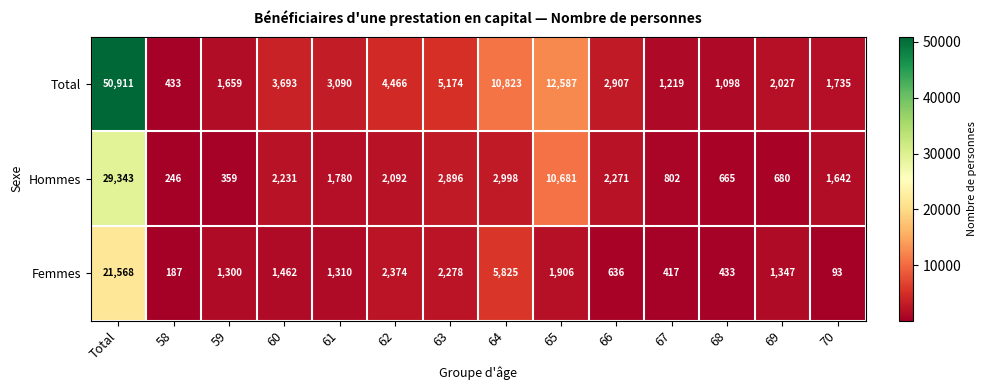

List the series in order of their peak value, highest first.

Total, Hommes, Femmes